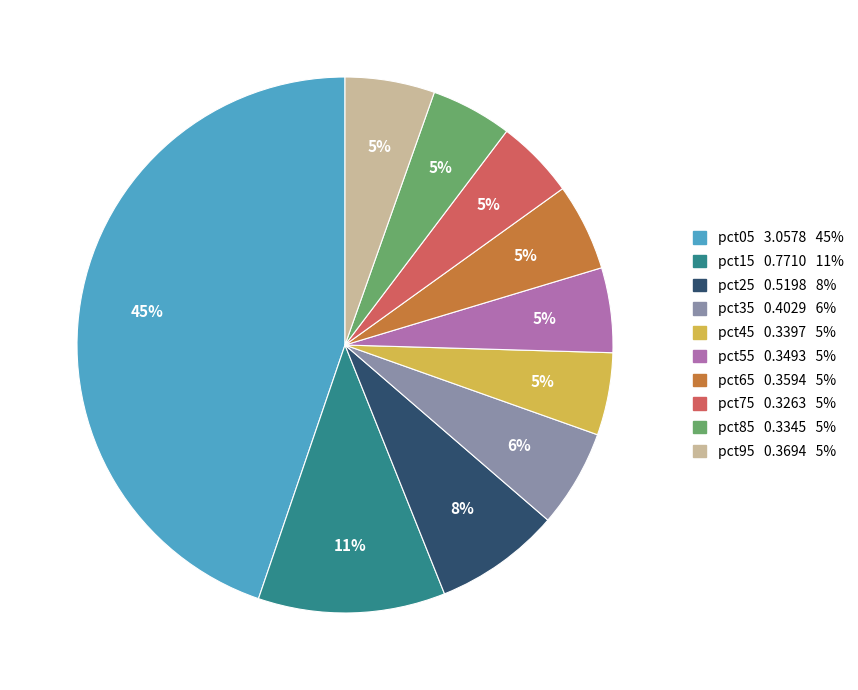

Which category has the biggest portion of the pie?

pct05